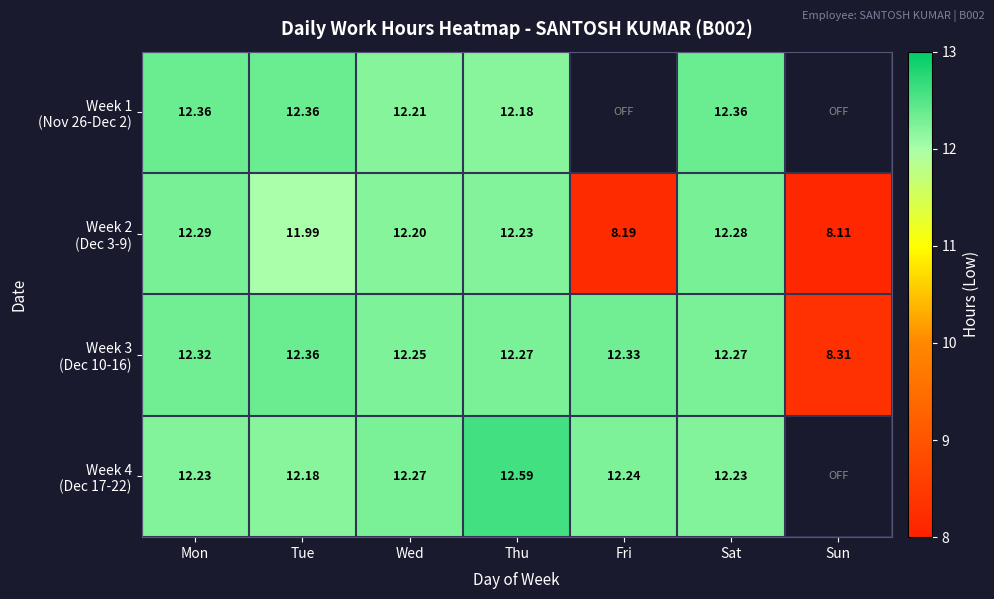

How many values in the Week 3 (Dec 10-16) series are below 12?

1